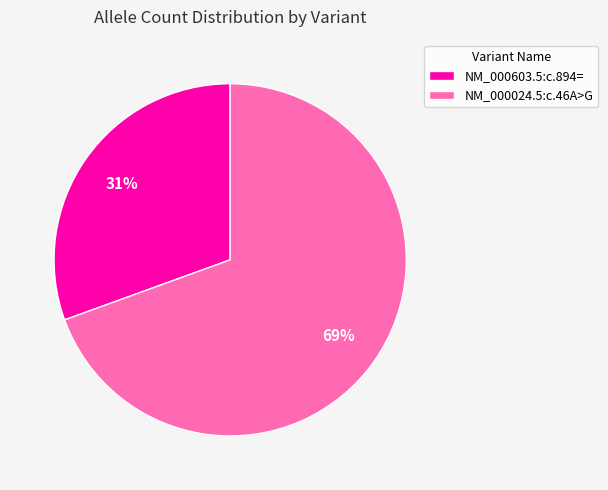

What is the largest slice in the pie chart?

NM_000024.5:c.46A>G